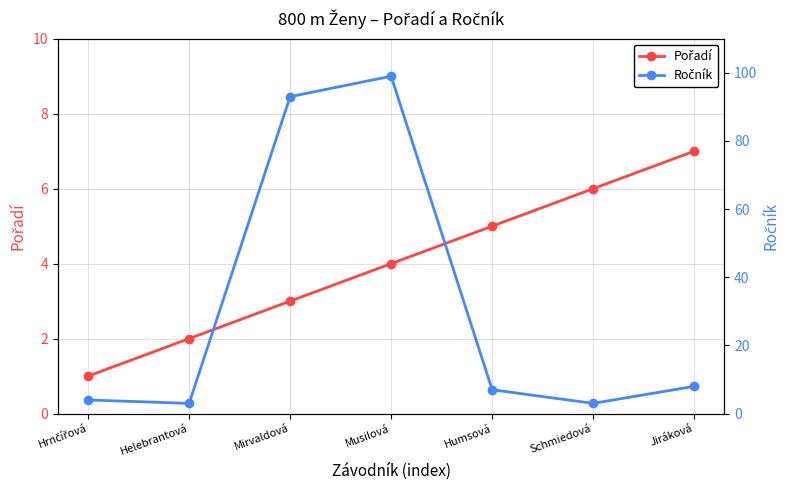

What is the value of the Ročník point at the 4th from the left?

99